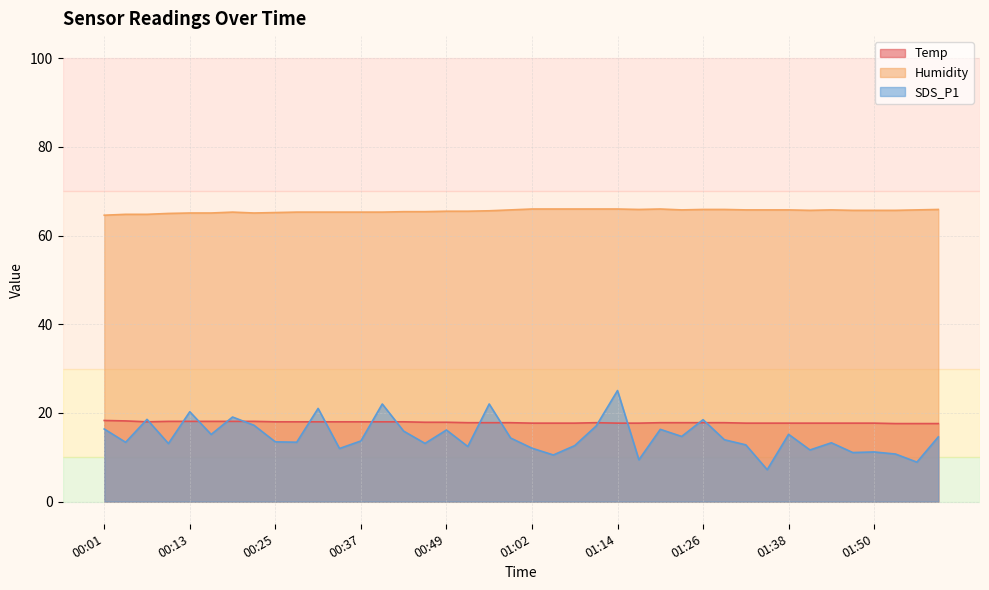

Reading right to left, what are all the values shown in this chart?

Temp: 02:00=17.6	01:56=17.6	01:53=17.6	01:50=17.7	01:47=17.7	01:44=17.7	01:41=17.7	01:38=17.7	01:35=17.7	01:32=17.7	01:29=17.8	01:26=17.8	01:23=17.8	01:20=17.8	01:17=17.7	01:14=17.7	01:11=17.8	01:08=17.7	01:05=17.7	01:02=17.7	00:58=17.8	00:55=17.8	00:52=17.8	00:49=17.9	00:46=17.9	00:43=18.0	00:40=18.0	00:37=18.0	00:34=18.0	00:31=18.0	00:28=18.0	00:25=18.0	00:22=18.1	00:19=18.1	00:16=18.1	00:13=18.1	00:10=18.1	00:07=18.0	00:04=18.2	00:01=18.3
Humidity: 02:00=65.9	01:56=65.8	01:53=65.7	01:50=65.7	01:47=65.7	01:44=65.8	01:41=65.7	01:38=65.8	01:35=65.8	01:32=65.8	01:29=65.9	01:26=65.9	01:23=65.8	01:20=66.0	01:17=65.9	01:14=66.0	01:11=66.0	01:08=66.0	01:05=66.0	01:02=66.0	00:58=65.8	00:55=65.6	00:52=65.5	00:49=65.5	00:46=65.4	00:43=65.4	00:40=65.3	00:37=65.3	00:34=65.3	00:31=65.3	00:28=65.3	00:25=65.2	00:22=65.1	00:19=65.3	00:16=65.1	00:13=65.1	00:10=65.0	00:07=64.8	00:04=64.8	00:01=64.6
SDS_P1: 02:00=14.6	01:56=8.9	01:53=10.7	01:50=11.2	01:47=11.1	01:44=13.3	01:41=11.7	01:38=15.2	01:35=7.2	01:32=12.8	01:29=13.9	01:26=18.5	01:23=14.7	01:20=16.3	01:17=9.4	01:14=25.1	01:11=17.1	01:08=12.6	01:05=10.5	01:02=12.1	00:58=14.3	00:55=22.0	00:52=12.4	00:49=16.1	00:46=13.1	00:43=15.9	00:40=22.0	00:37=13.7	00:34=12.0	00:31=21.0	00:28=13.4	00:25=13.5	00:22=17.2	00:19=19.1	00:16=15.2	00:13=20.3	00:10=13.1	00:07=18.6	00:04=13.4	00:01=16.4